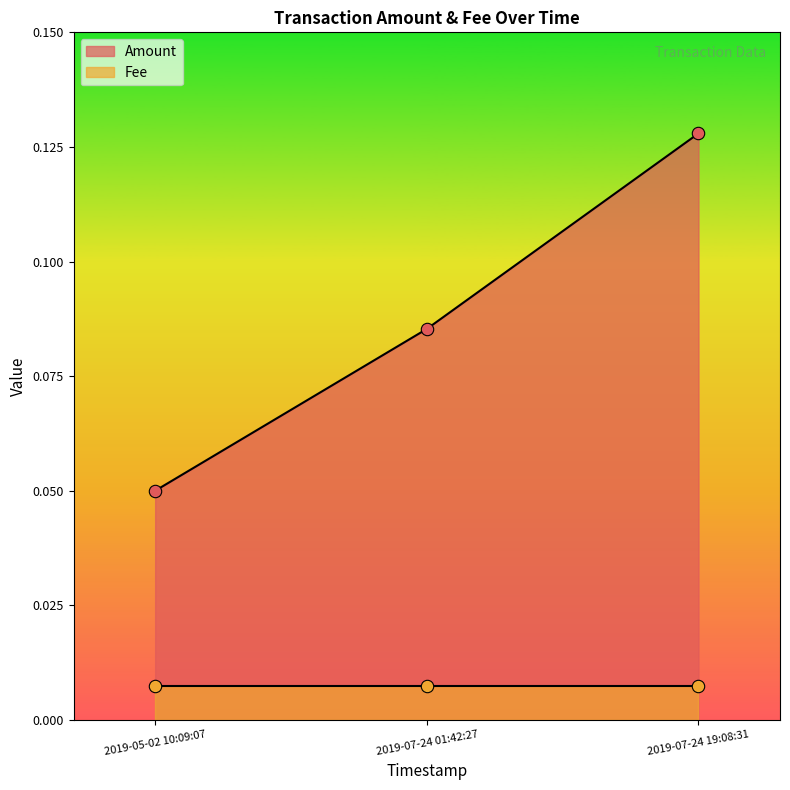

Between 2019-05-02 10:09:07 and 2019-07-24 19:08:31, which is larger?

2019-07-24 19:08:31